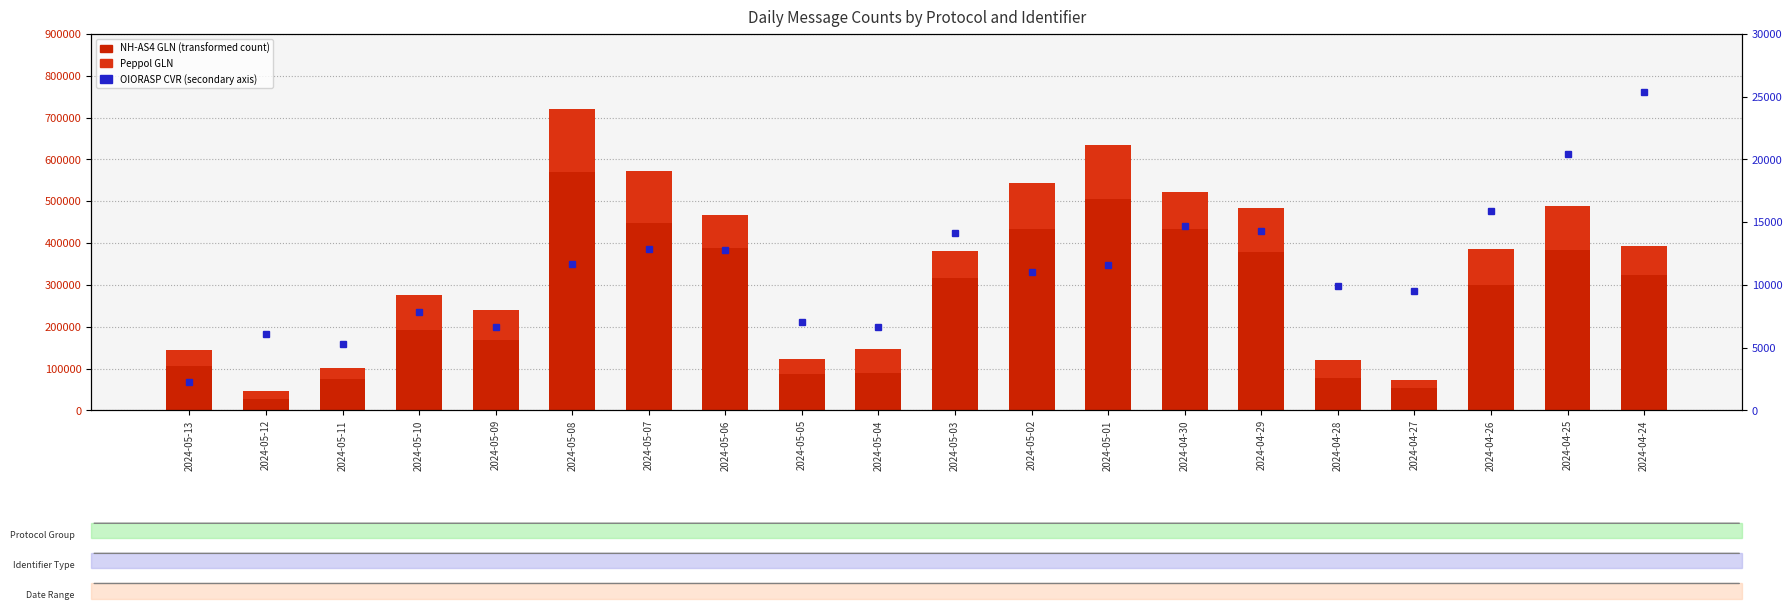

What is the difference between the maximum and minimum values in the Peppol GLN series?

131347